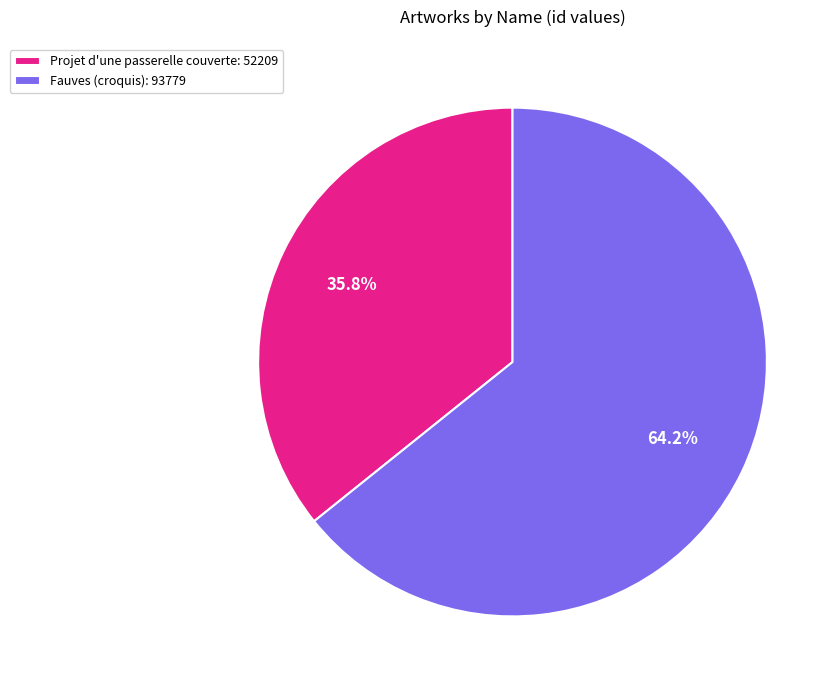

Which has a higher value, Fauves (croquis) or Projet d'une passerelle couverte?

Fauves (croquis)